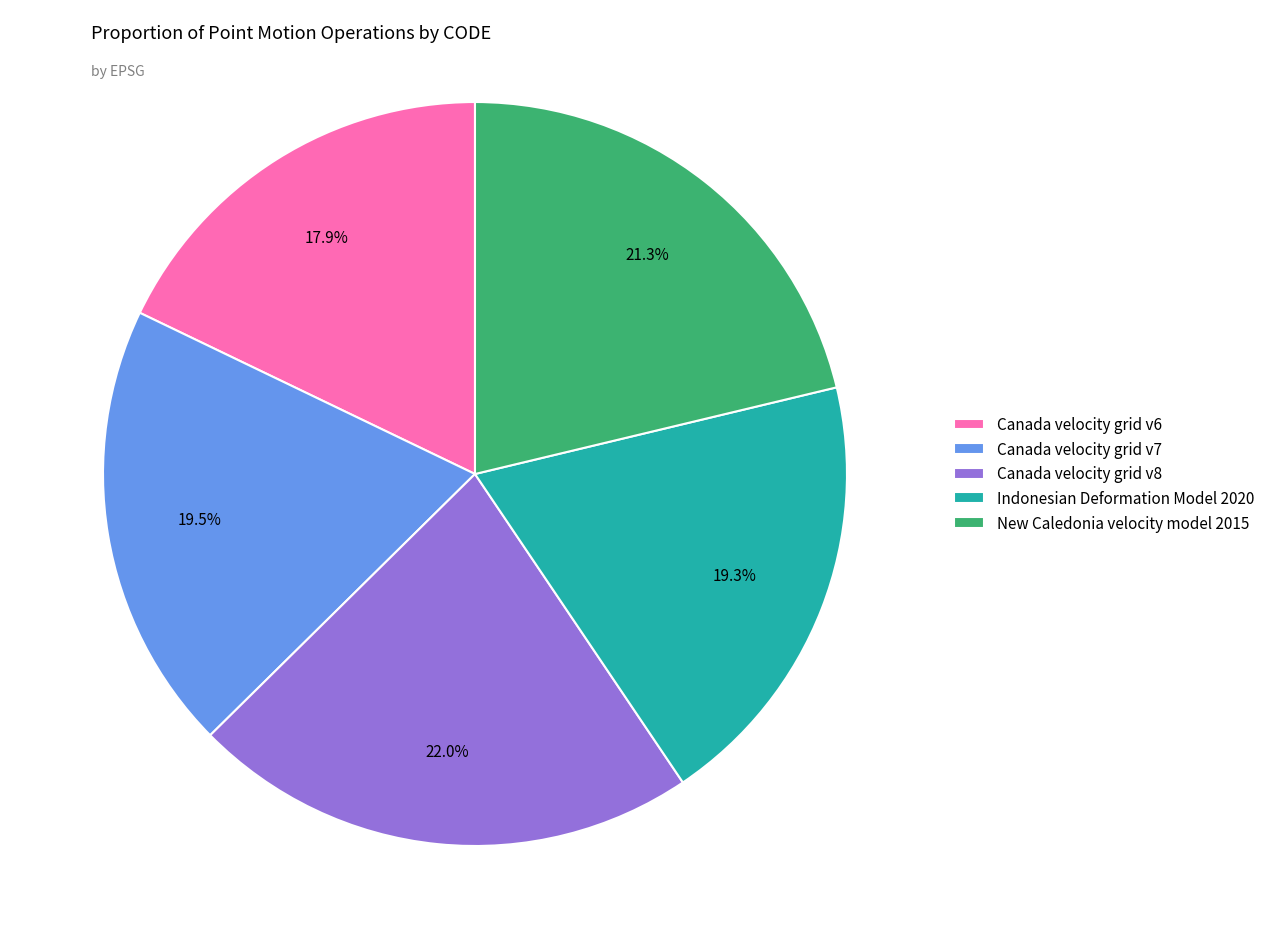

How many slices are in this pie chart?

5